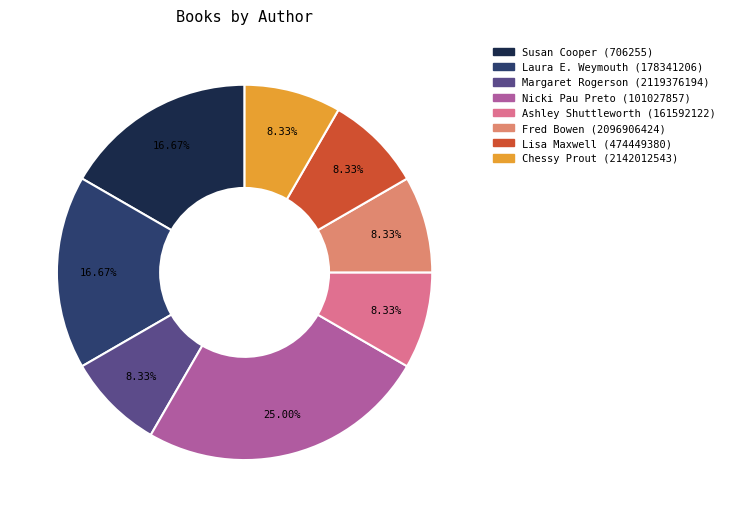

Is there any slice that represents more than half of the pie?

No